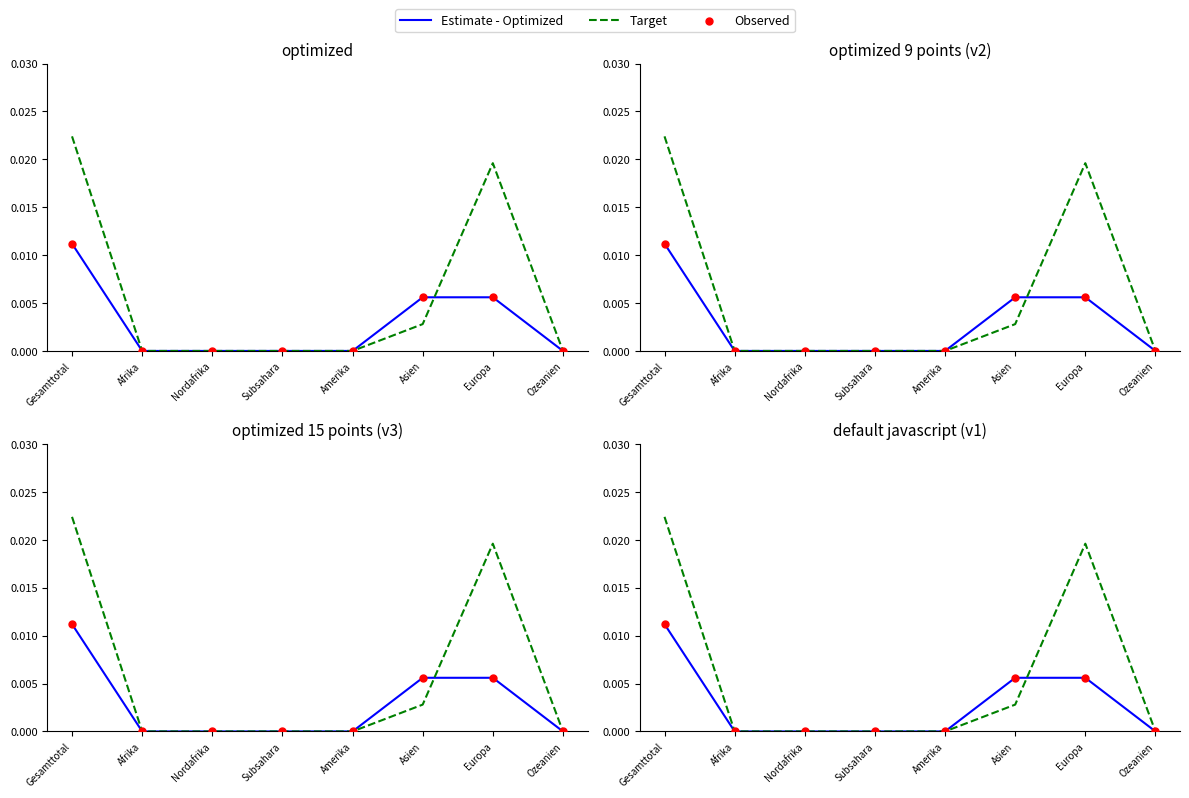

What are all the series names shown in the legend?

Estimate - Optimized, Target, Observed